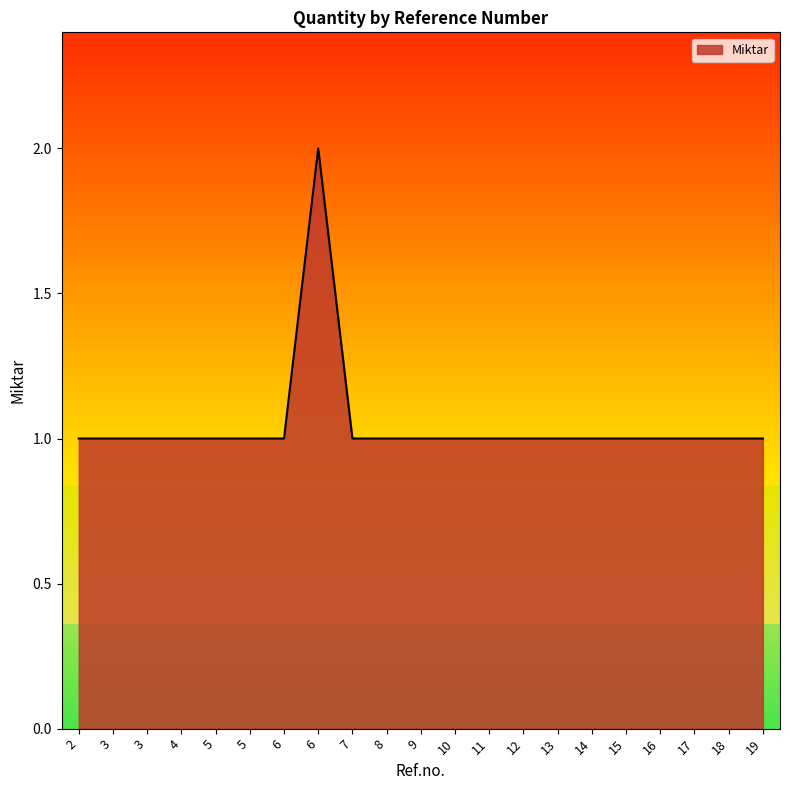

The chart shows a value of 1 at 17. True or false?

True